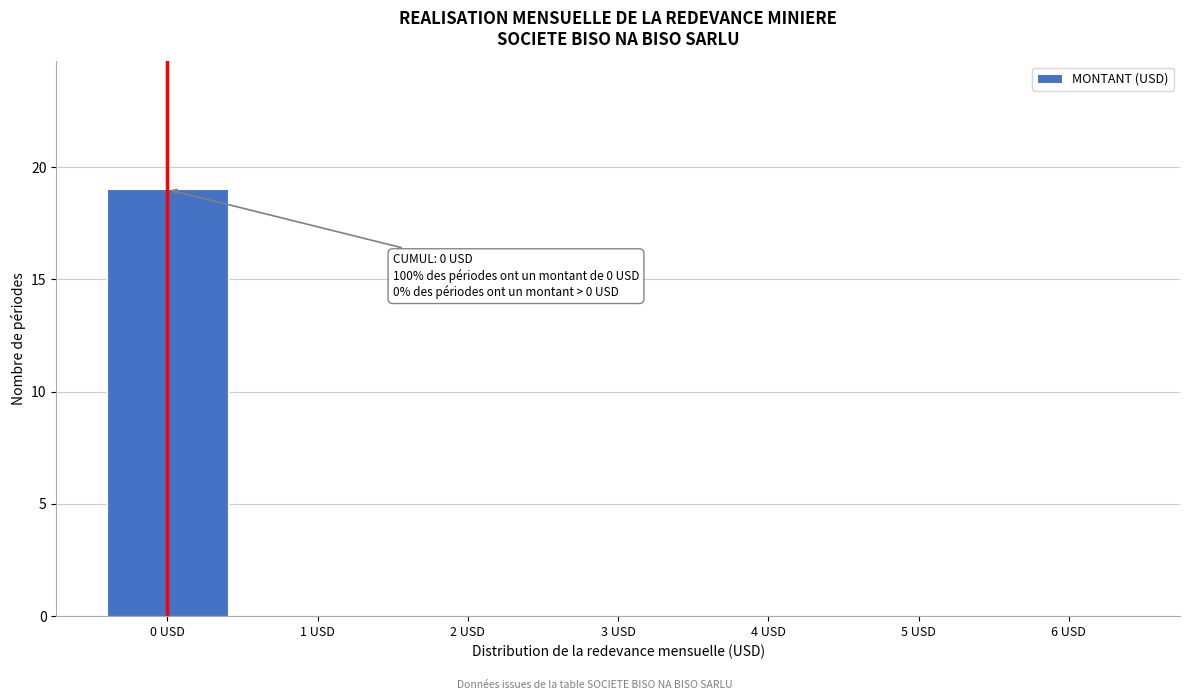

Reading left to right, list all the values displayed in this chart.

0 USD=19	1 USD=0	2 USD=0	3 USD=0	4 USD=0	5 USD=0	6 USD=0